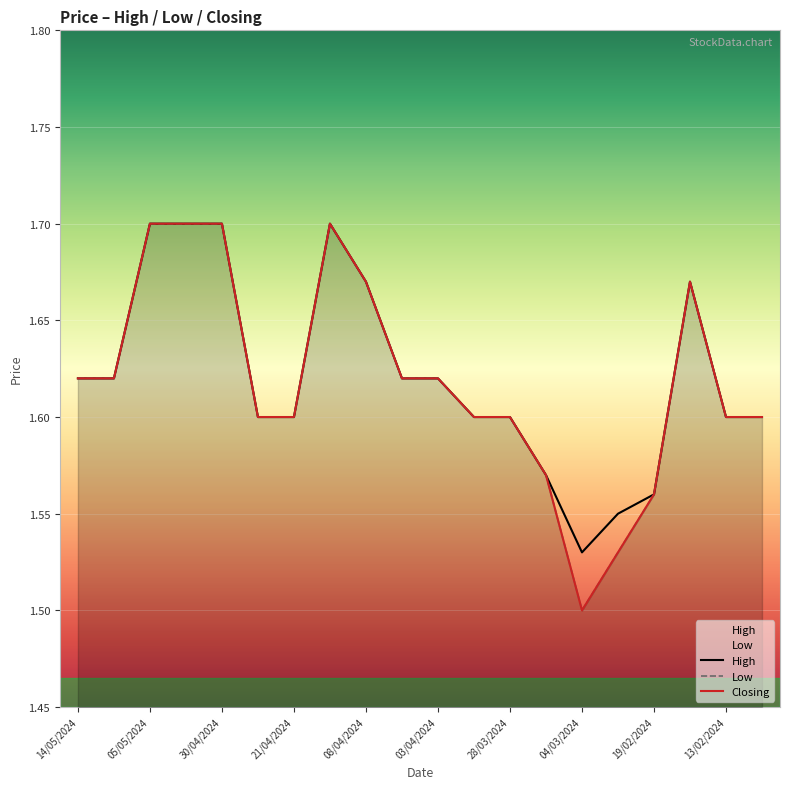

What are all the series names shown in the legend?

High, Low, Closing